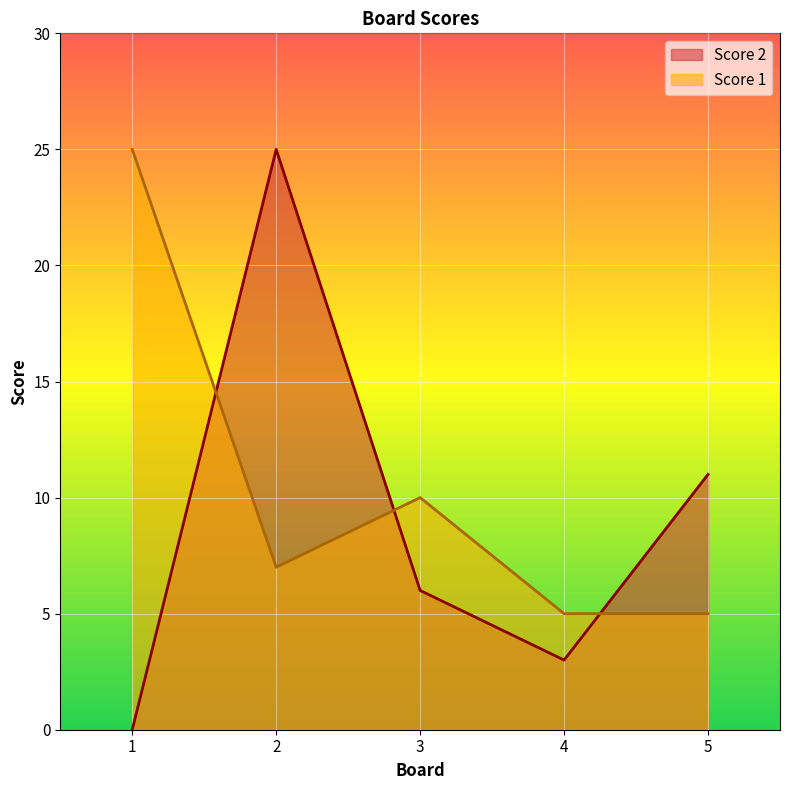

At which label does Score 1 reach its peak?

1